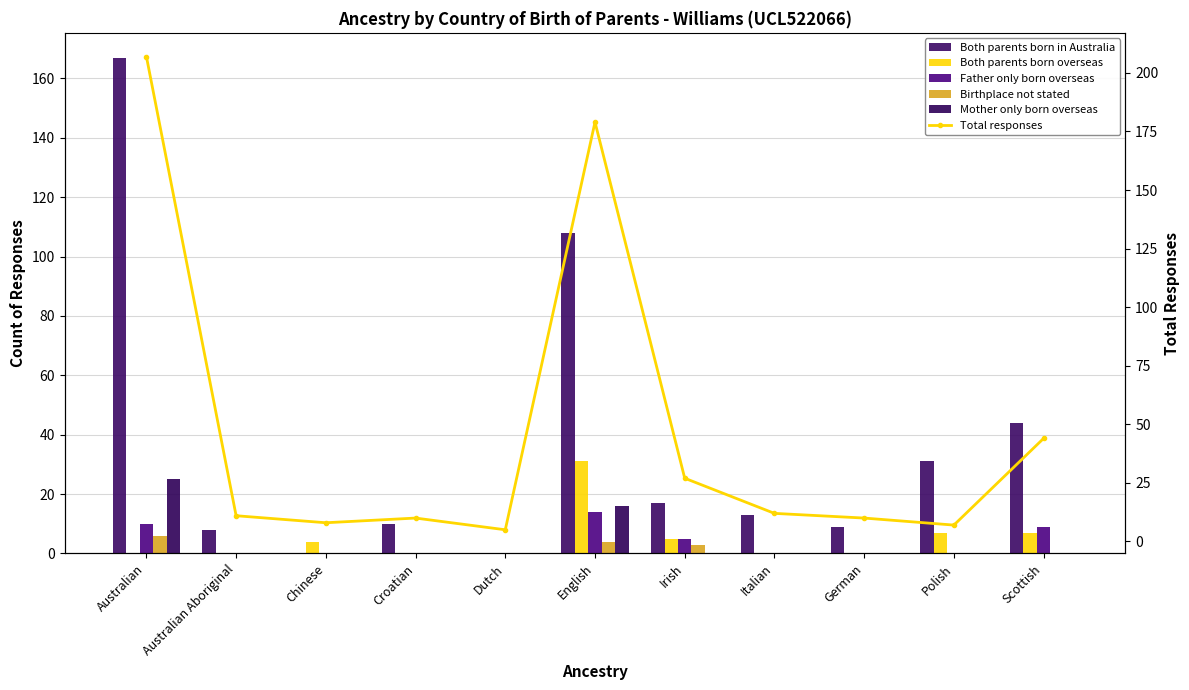

List the labels in order of Father only born overseas value, largest first.

English, Australian, Scottish, Irish, Australian Aboriginal, Chinese, Croatian, Dutch, Italian, German, Polish